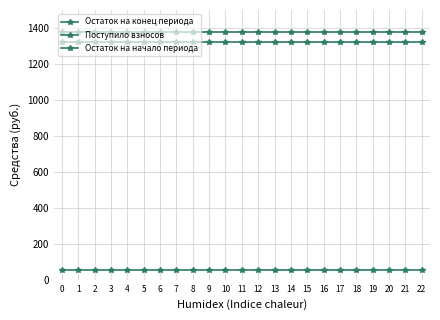

True or false: Поступило взносов and Остаток на начало периода intersect in this chart.

False